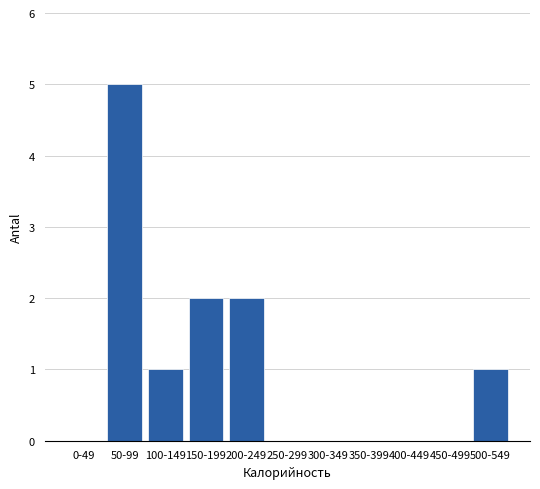

Reading left to right, transcribe all the data shown in this chart.

0-49=0	50-99=5	100-149=1	150-199=2	200-249=2	250-299=0	300-349=0	350-399=0	400-449=0	450-499=0	500-549=1